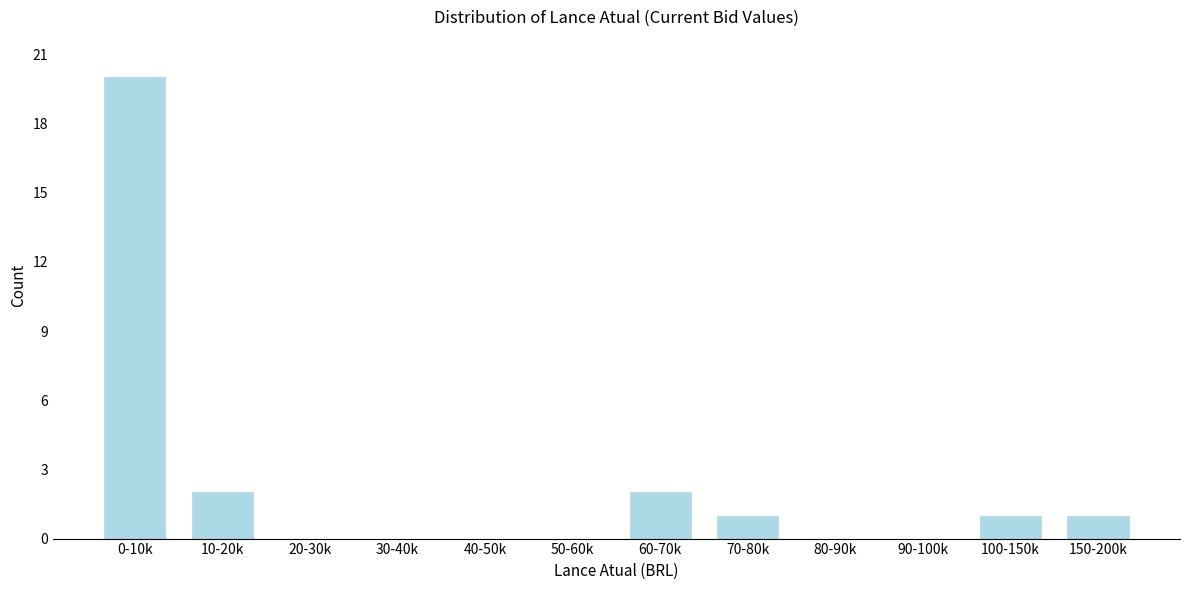

Reading left to right, what are all the values shown in this chart?

0-10k=20	10-20k=2	20-30k=0	30-40k=0	40-50k=0	50-60k=0	60-70k=2	70-80k=1	80-90k=0	90-100k=0	100-150k=1	150-200k=1